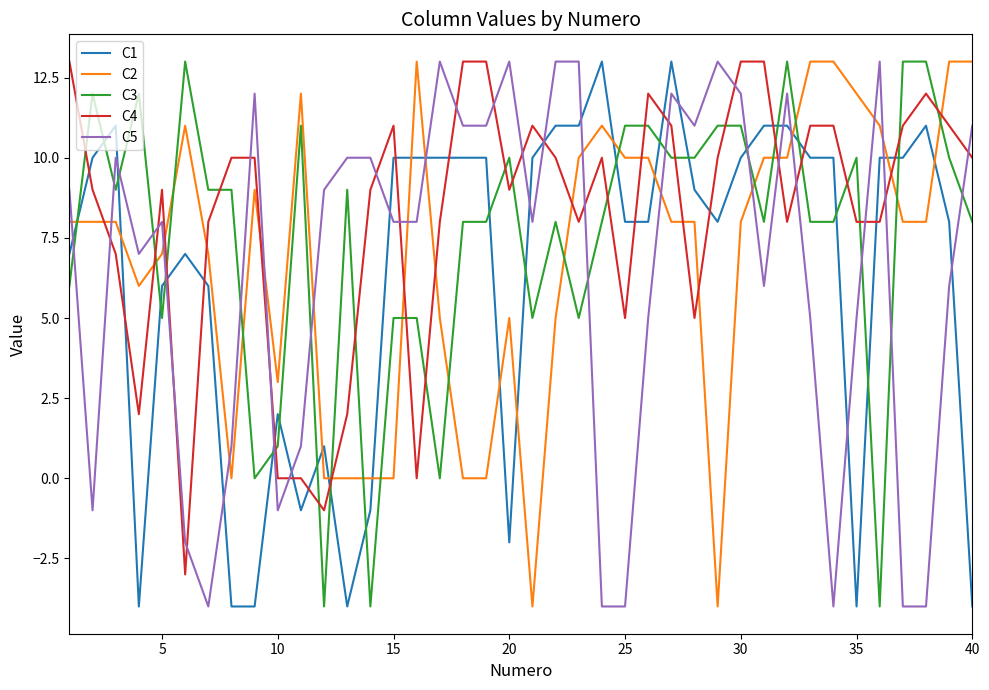

After their last crossing, which series has the higher values: C4 or C1?

C4